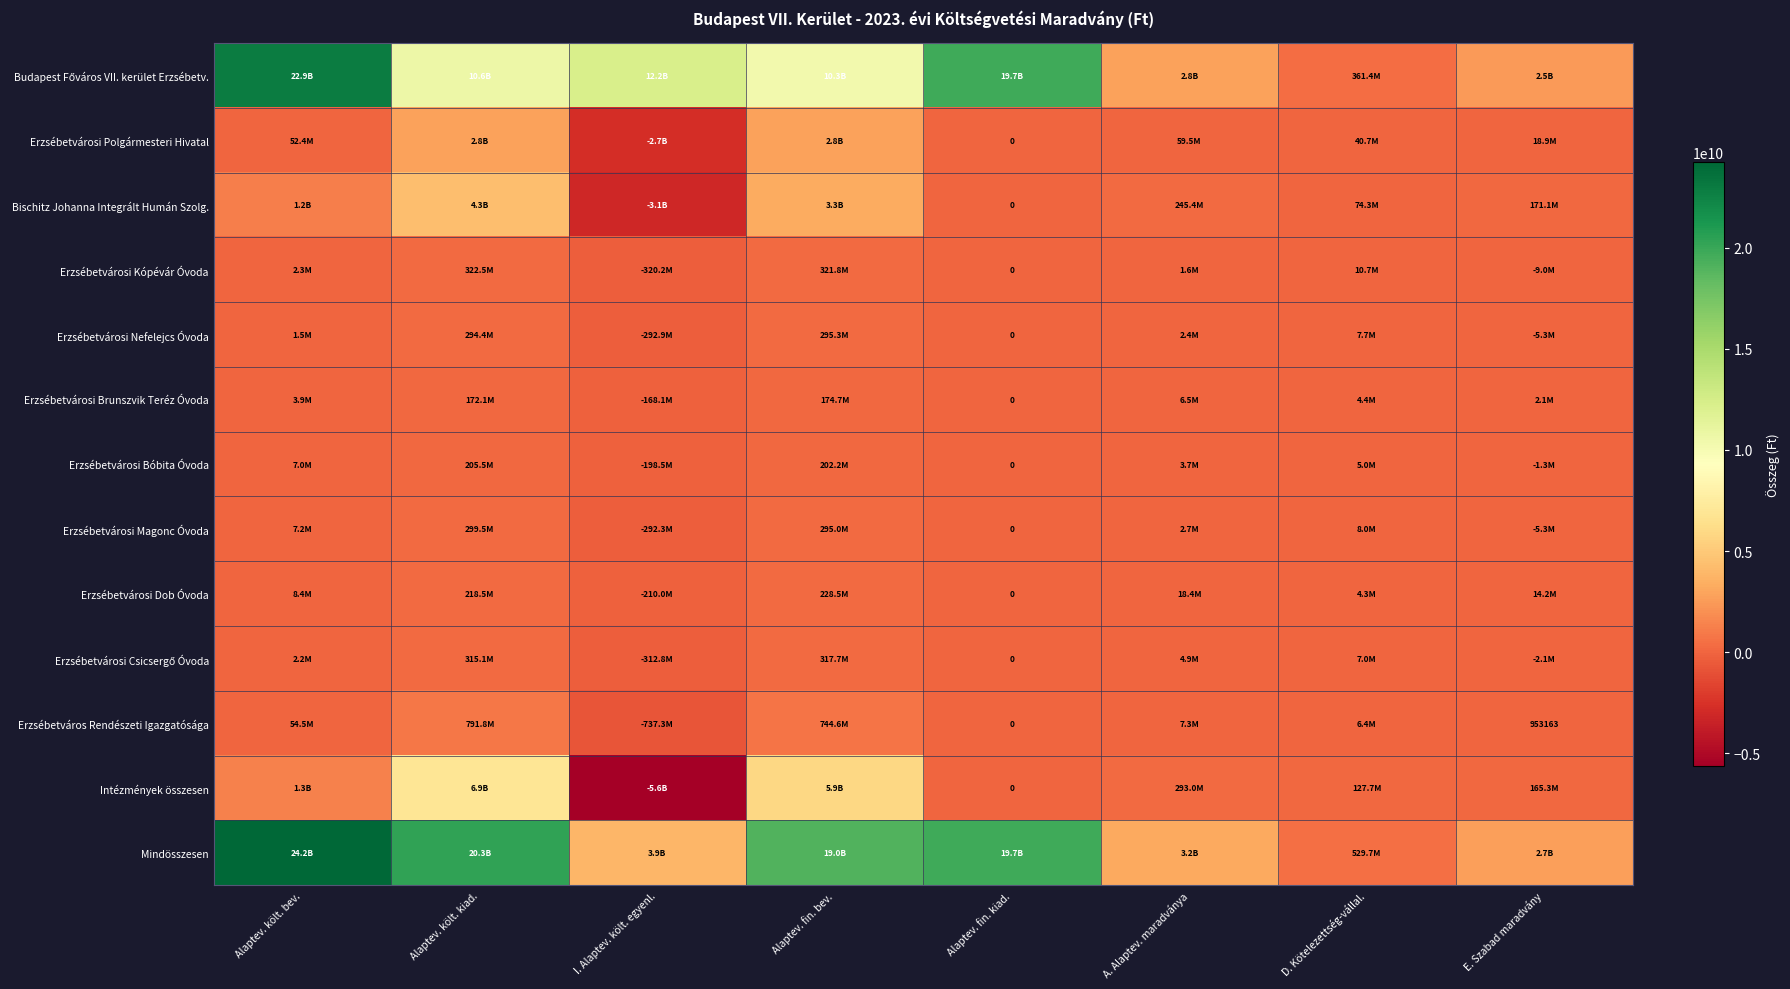

Where is Erzsébetvárosi Bóbita Óvoda nearest to the value 3512612?

A. Alaptev. maradványa